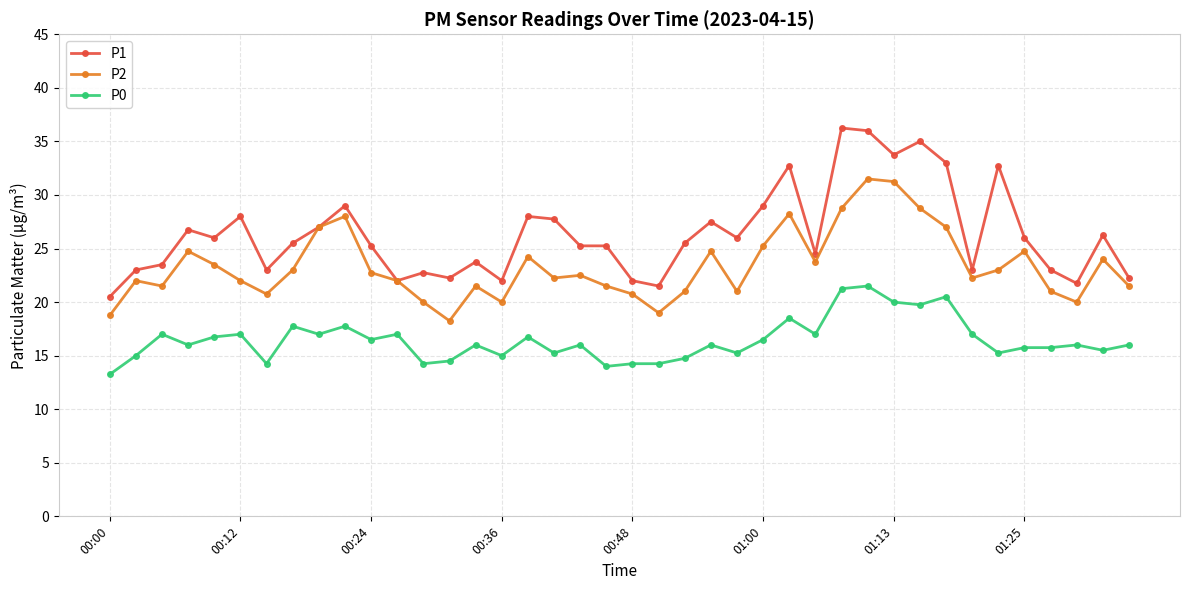

True or false: P1 has more than 0 interior local peaks.

True